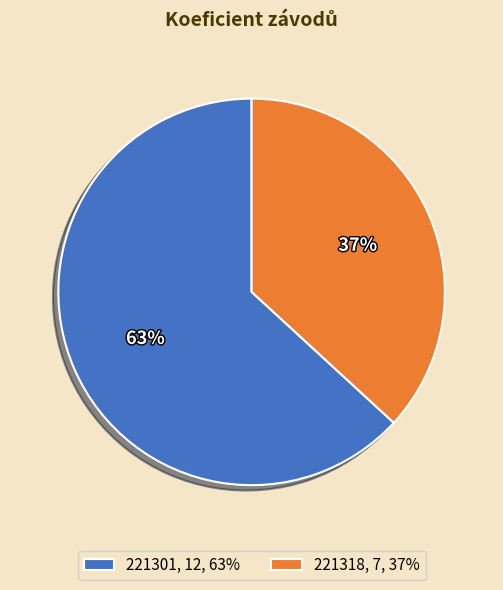

Which slice is the smallest?

221318